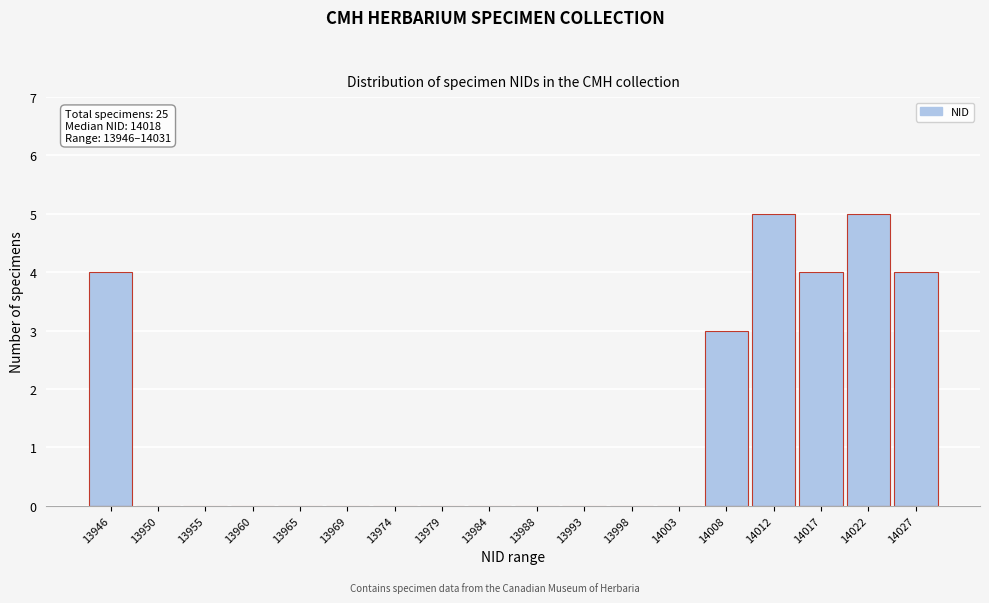

Reading right to left, what are all the values shown in this chart?

14027=4	14022=5	14017=4	14012=5	14008=3	14003=0	13998=0	13993=0	13988=0	13984=0	13979=0	13974=0	13969=0	13965=0	13960=0	13955=0	13950=0	13946=4